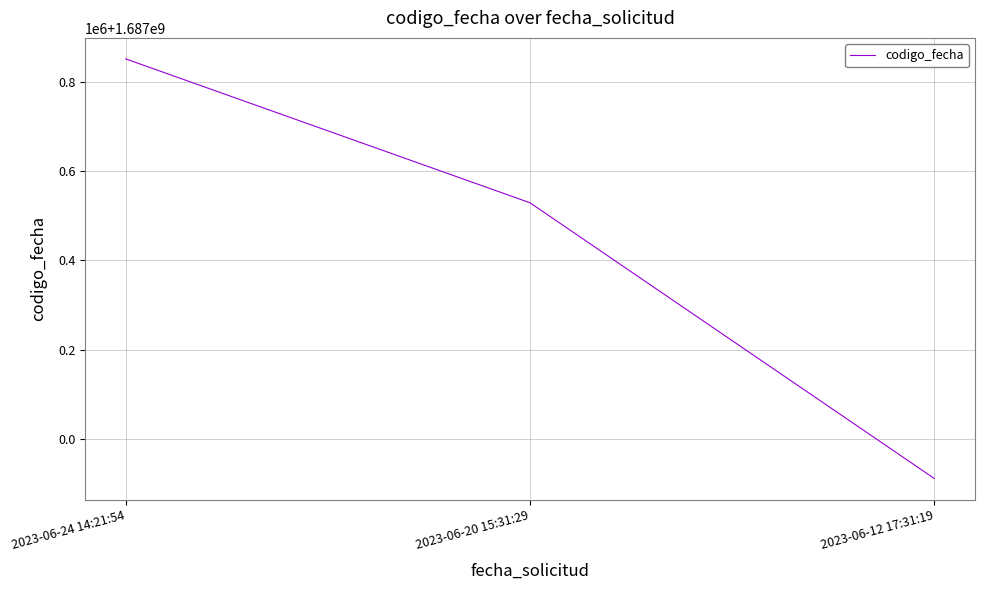

Is this an area chart (filled region under the line)?

No